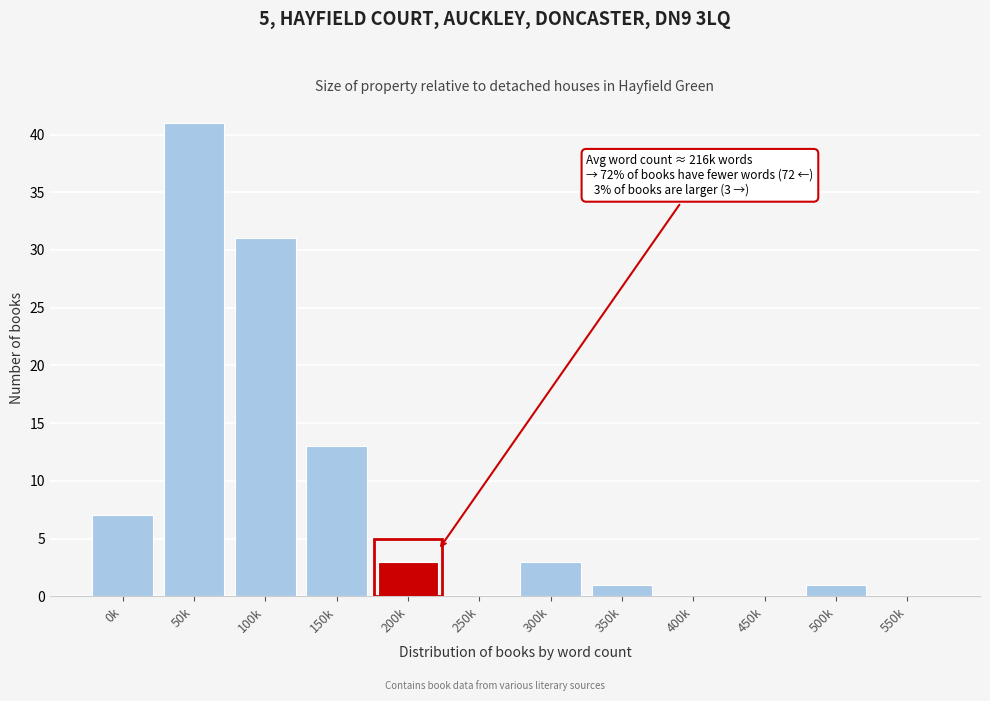

Reading left to right, list all the values displayed in this chart.

0k=7	50k=41	100k=31	150k=13	200k=3	250k=0	300k=3	350k=1	400k=0	450k=0	500k=1	550k=0